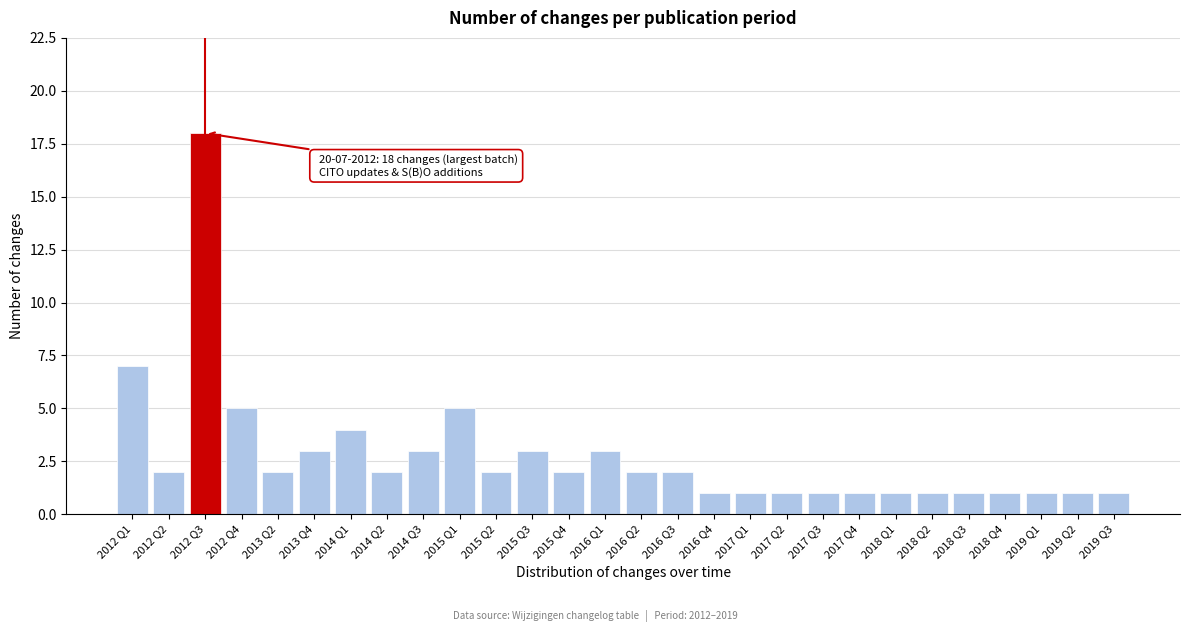

Reading left to right, transcribe all the data shown in this chart.

7	2	18	5	2	3	4	2	3	5	2	3	2	3	2	2	1	1	1	1	1	1	1	1	1	1	1	1